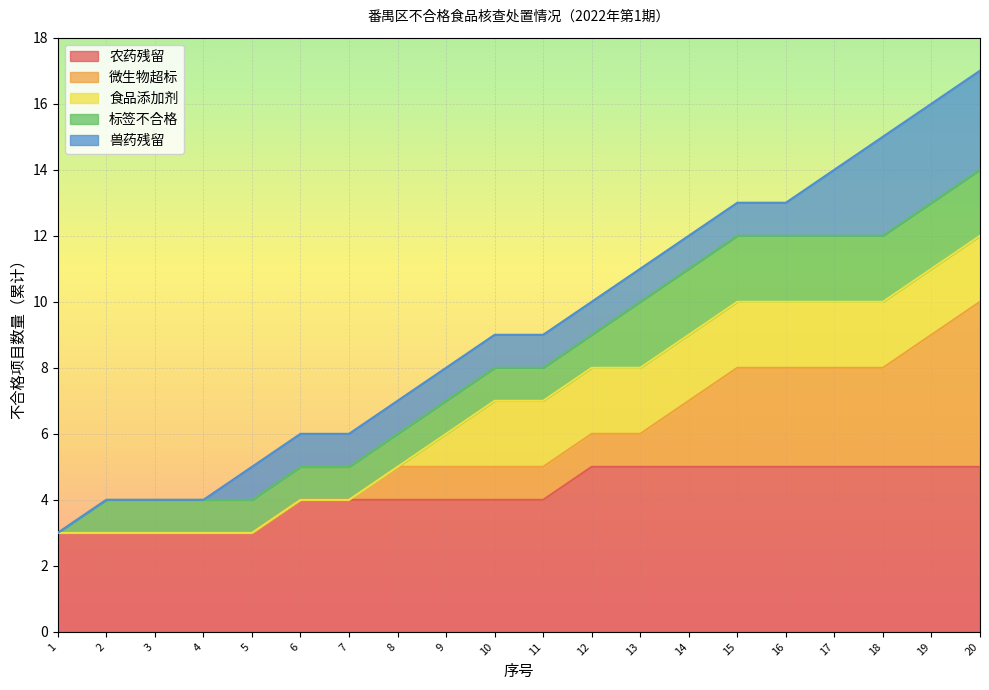

What is the change in value from 16 to 17?

+1